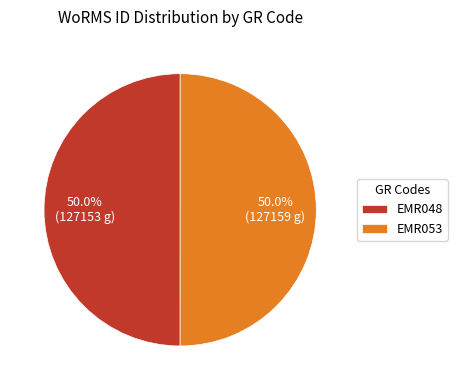

Approximately how many times larger is the value at EMR053 compared to EMR048?

1.0